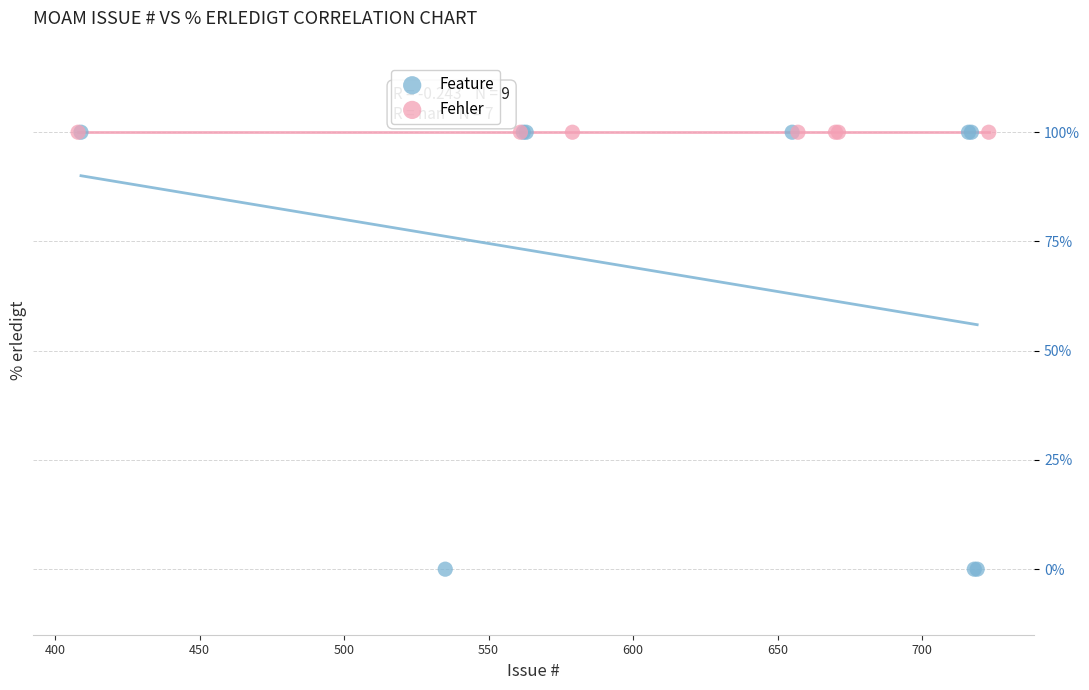

Which series contains the lowest Y value?

Feature